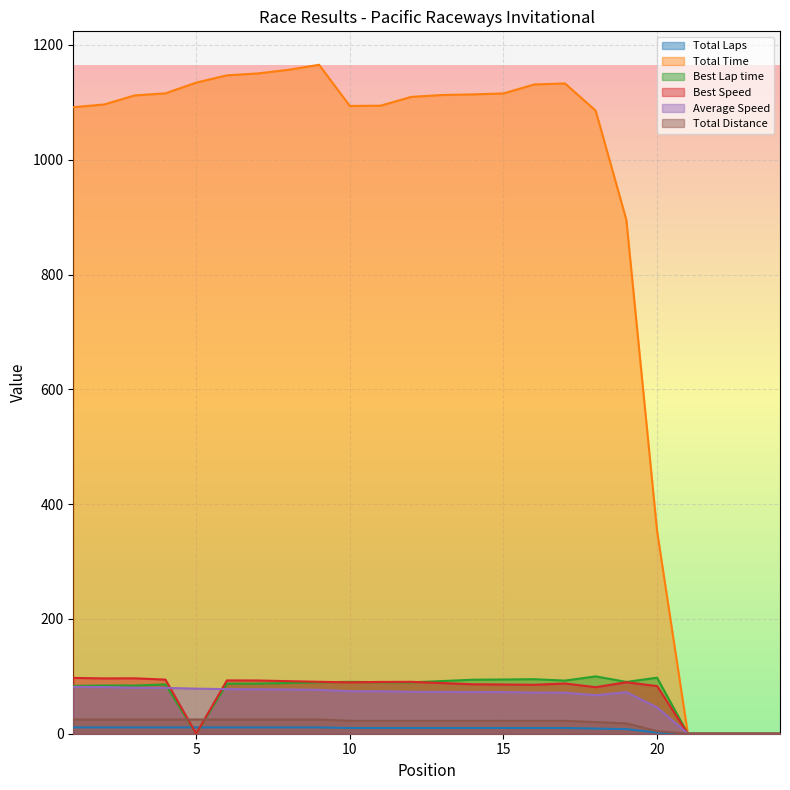

Rank the series by their maximum value, from lowest to highest.

Total Laps, Total Distance, Average Speed, Best Speed, Best Lap time, Total Time